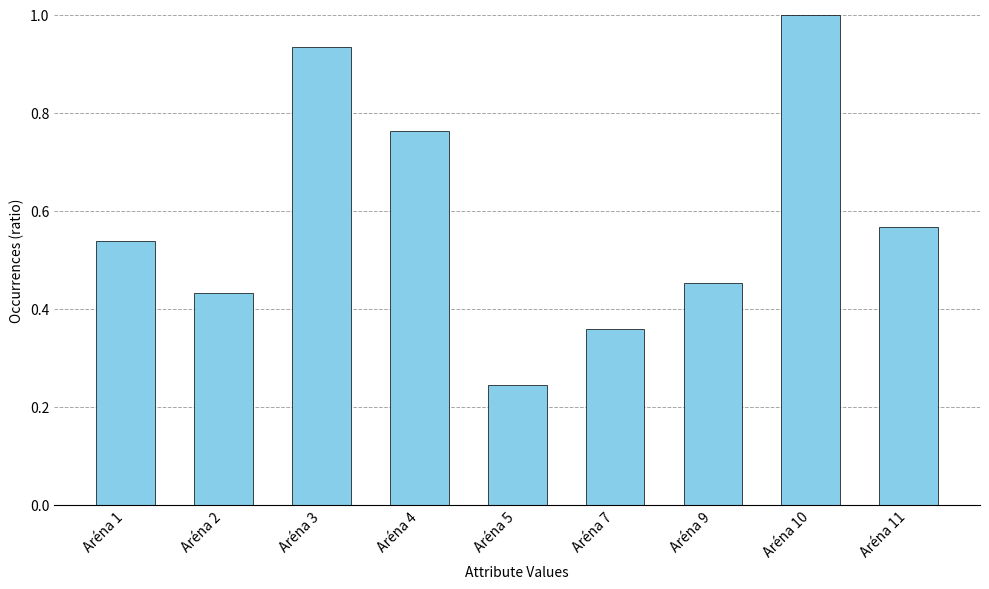

What is the change in value from Aréna 4 to Aréna 11?

-0.2